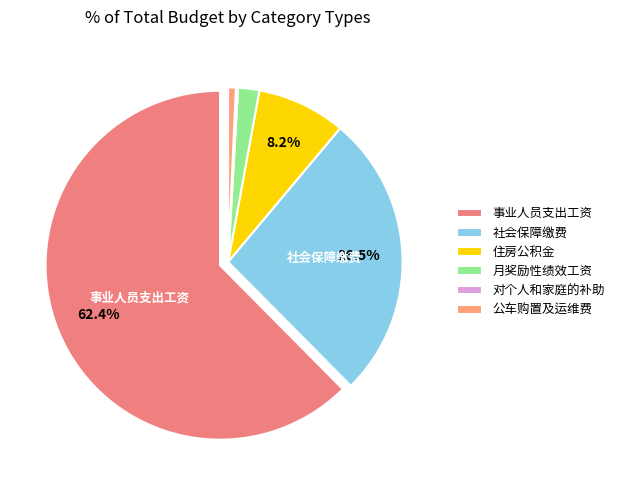

What percentage do 住房公积金 and 公车购置及运维费 together represent?

8.9%